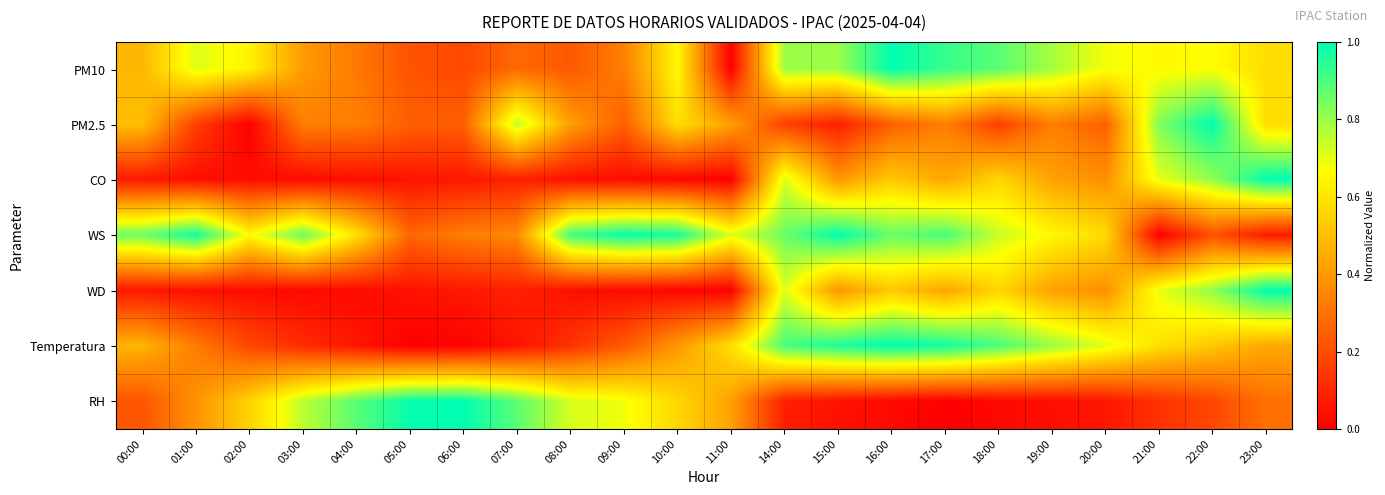

At 01:00, list the series in order from smallest to largest.

CO, WD, PM2.5, Temperatura, RH, PM10, WS